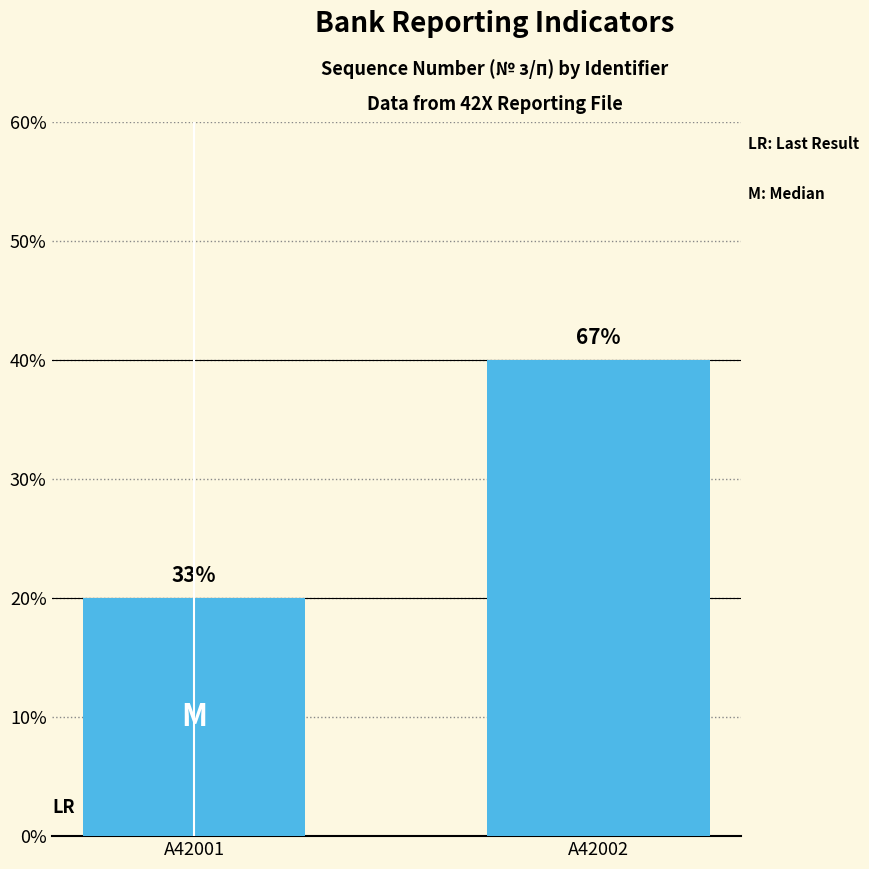

What is the ratio of the value at A42002 to the value at A42001?

2.0